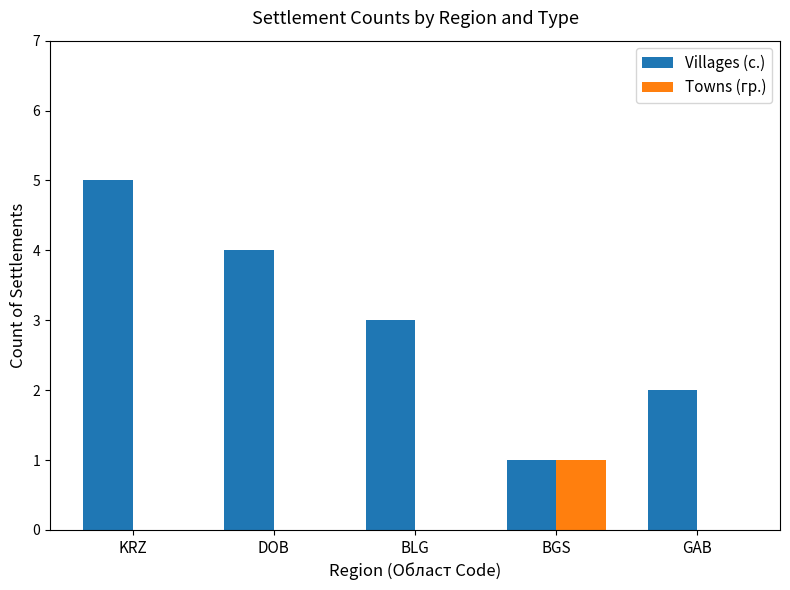

Between DOB and BLG, which series saw the biggest shift?

Villages (с.)